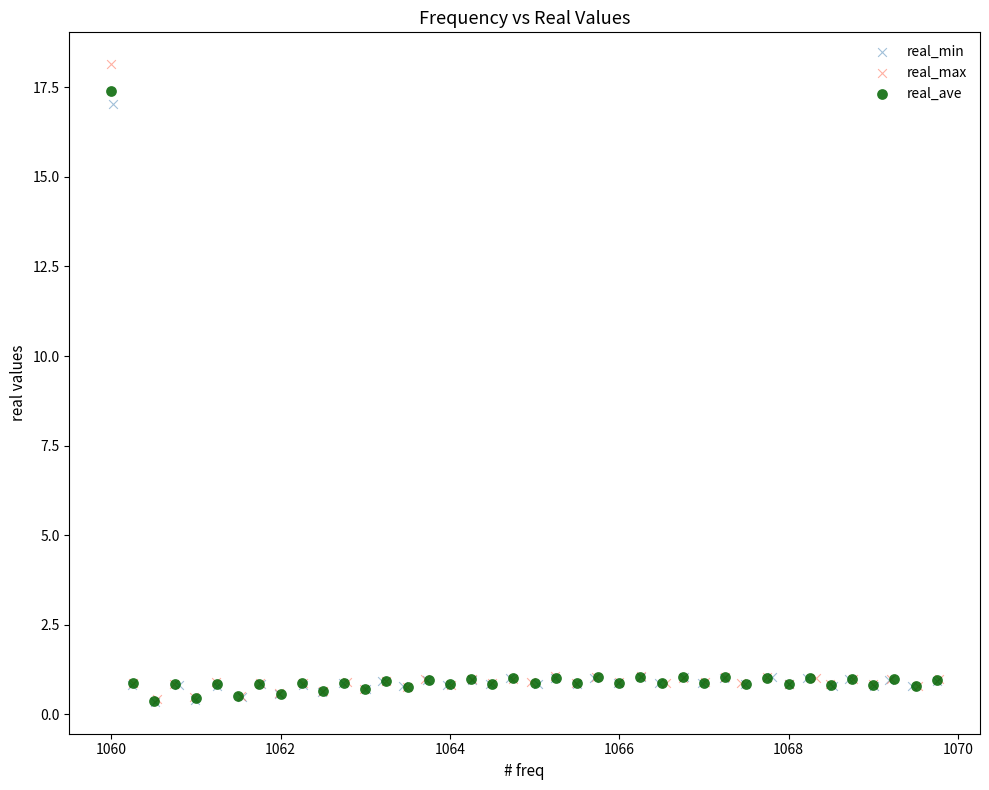

Which series has the largest Y range (max minus min)?

real_max